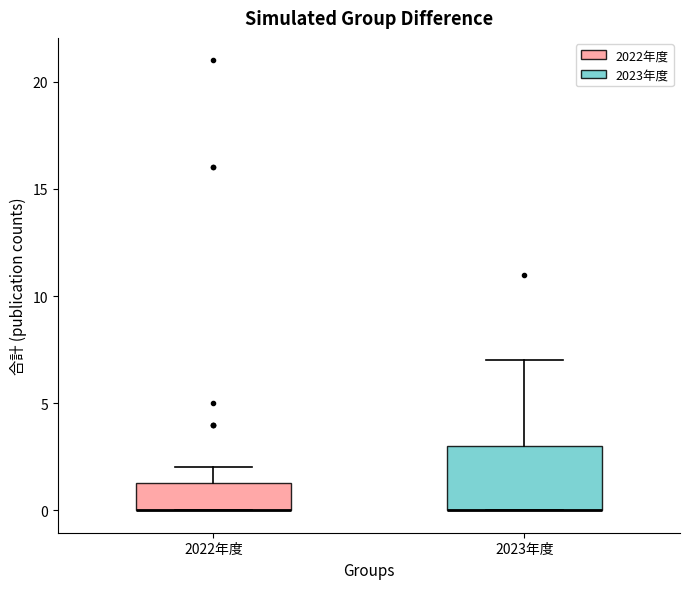

Reading left to right, transcribe this box plot: for each box, give where its median line is, the range the box spans, and where its two whiskers end, as read against the y-axis. The values are not printed on the chart, so give them approximately, as read against the axis.

2022年度: median 0.0 (drawn on the box's lower edge), box 0.0 to 1.5, whiskers 0.0 to 2.0
2023年度: median 0.0 (drawn on the box's lower edge), box 0.0 to 3.0, whiskers 0.0 to 7.0